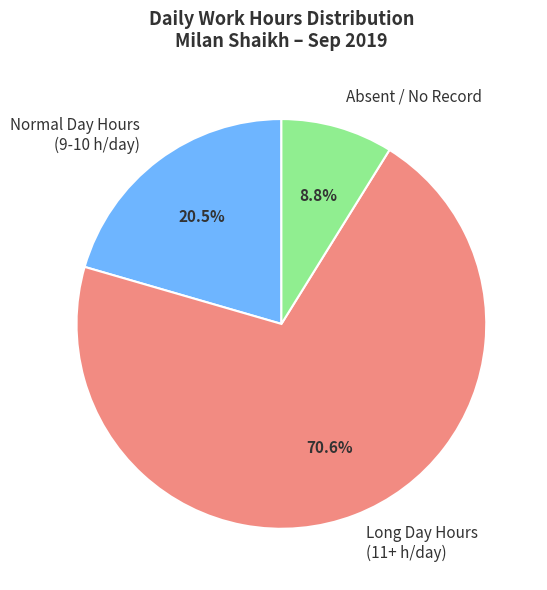

Between Long Day Hours (11+ h/day) and Normal Day Hours (9-10 h/day), which is larger?

Long Day Hours (11+ h/day)